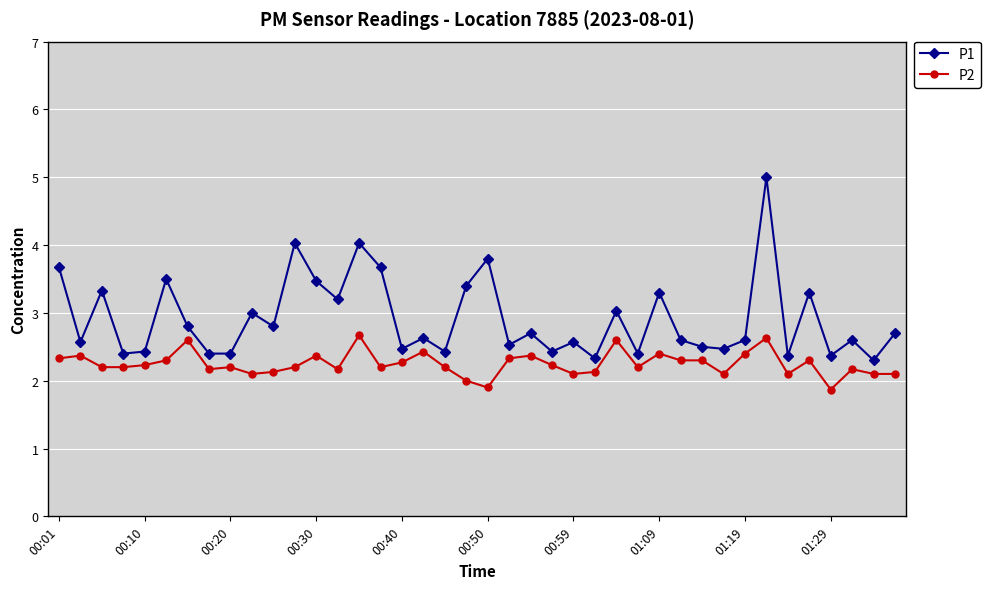

True or false: P2 and P1 intersect in this chart.

False